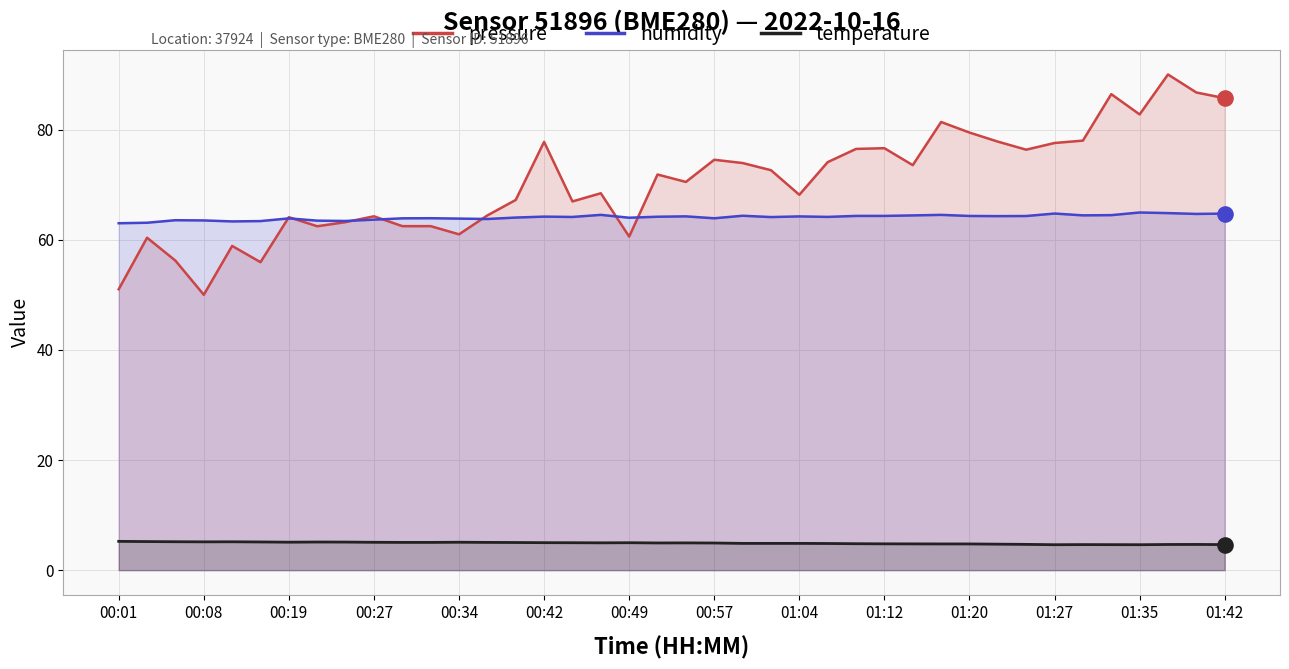

What is the total value across all series at 00:08?

118.6